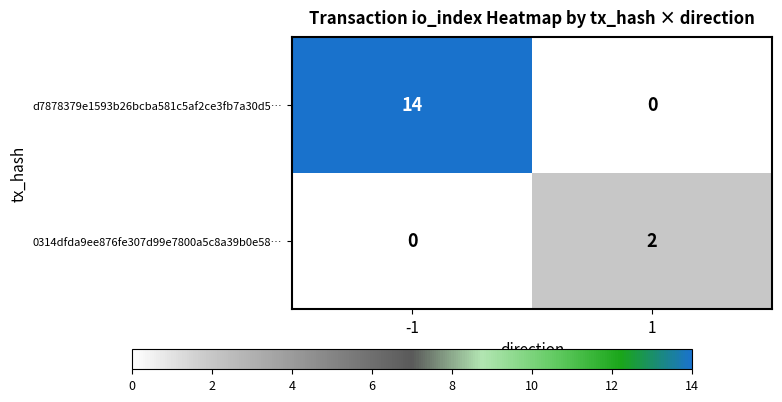

At -1, list the series in order from largest to smallest.

d7878379e1593b26bcba581c5af2ce3fb7a30d5…, 0314dfda9ee876fe307d99e7800a5c8a39b0e58…